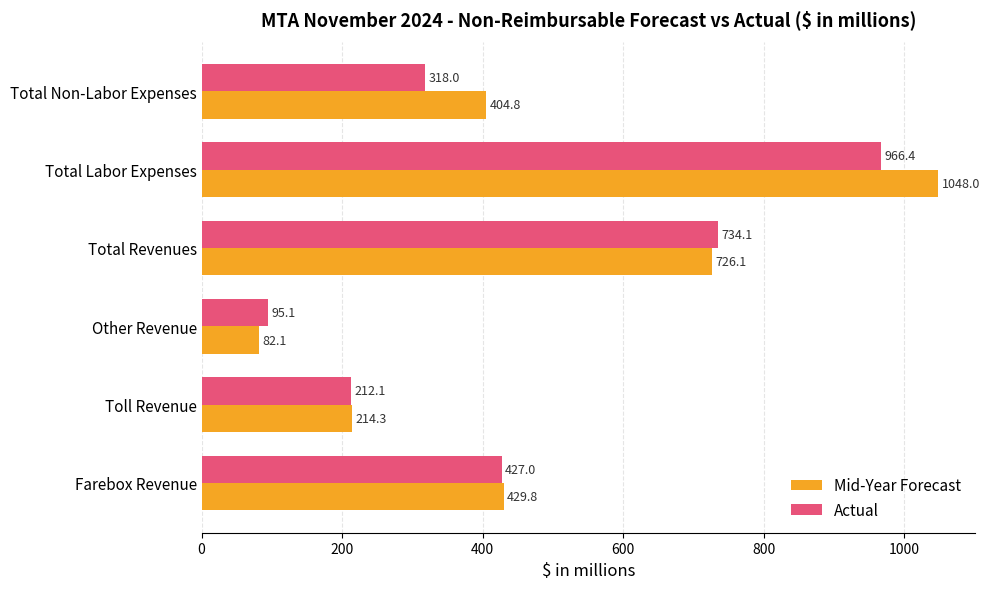

What are all the series names shown in the legend?

Mid-Year Forecast, Actual